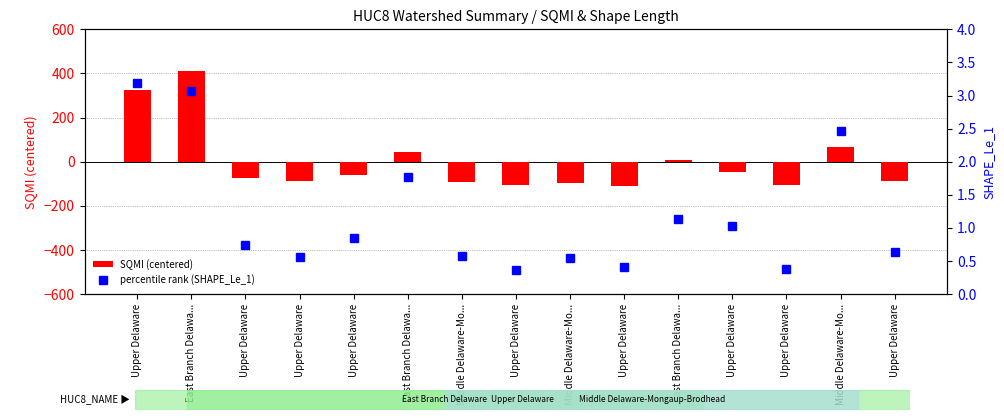

How many values in the SQMI (centered) series exceed -72?

7